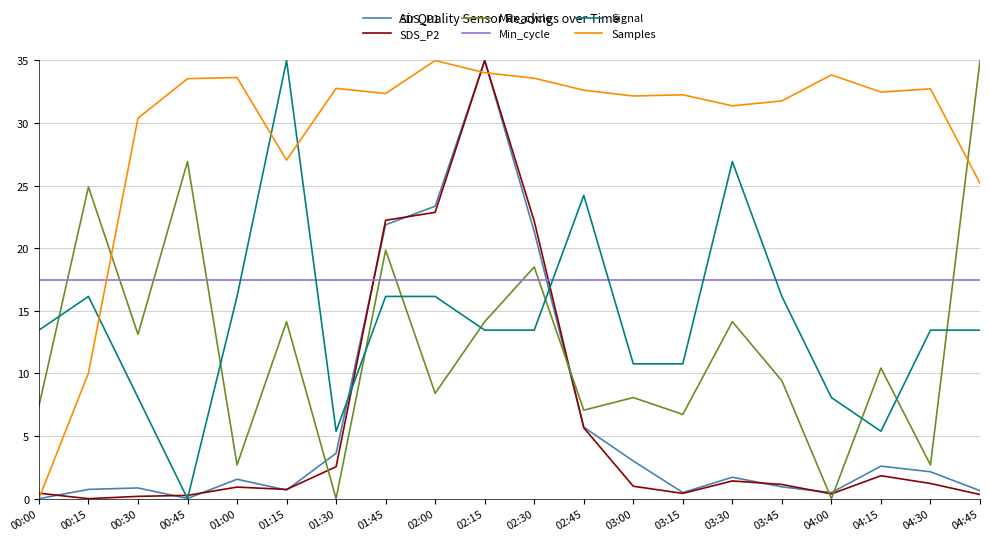

What position from the right is 04:15?

3